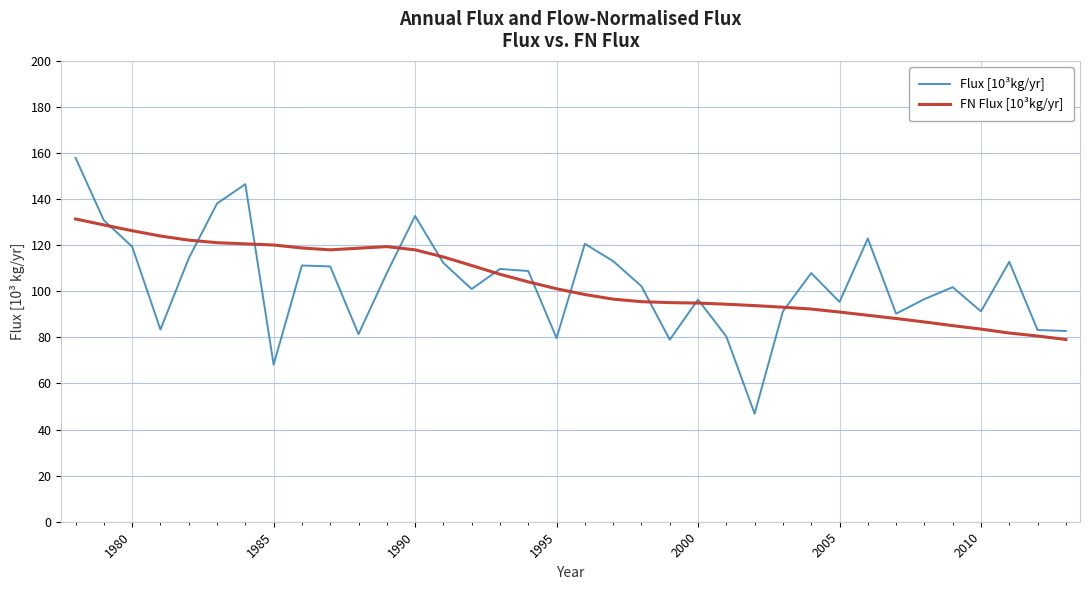

What is the sum of all FN Flux [10³kg/yr] values?

3746.2